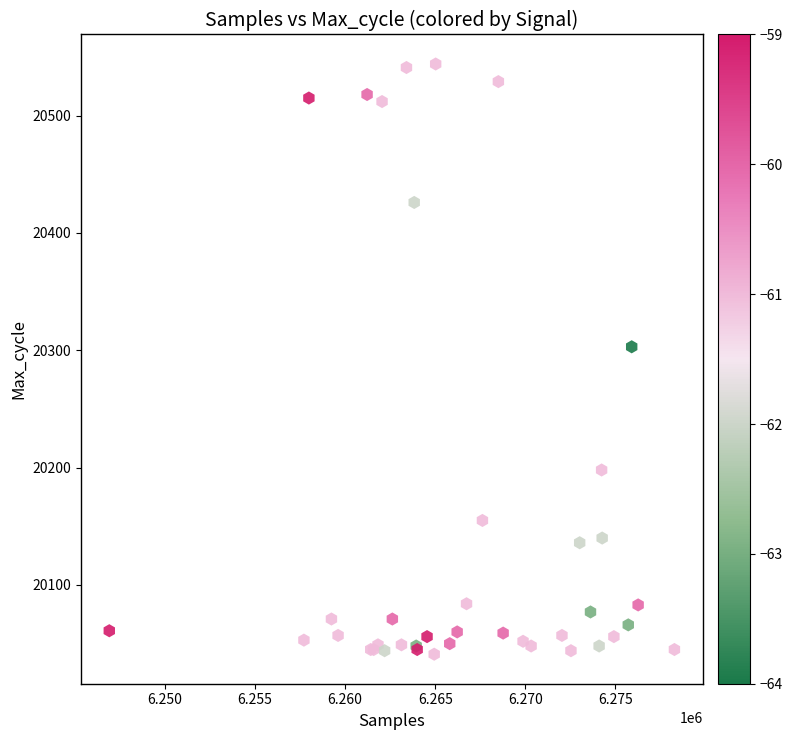

What Y value in the scatter plot is closest to 20292?

20303